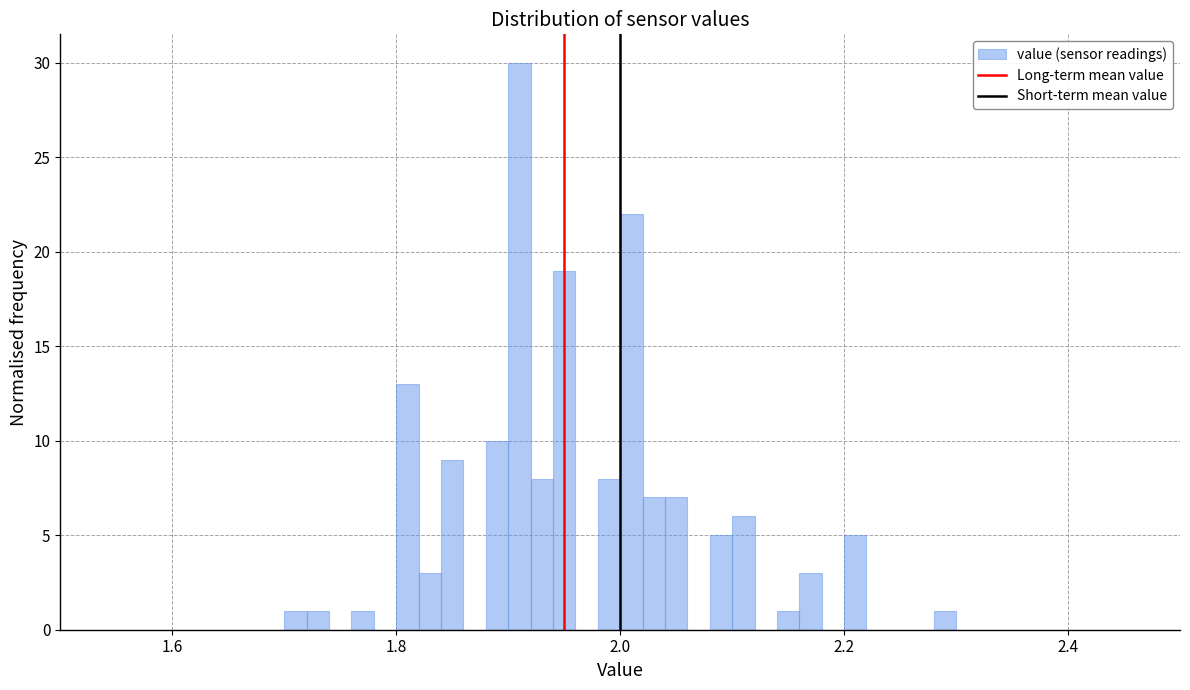

Read against the x-axis, roughly where is the centre of the tallest bar?

1.92